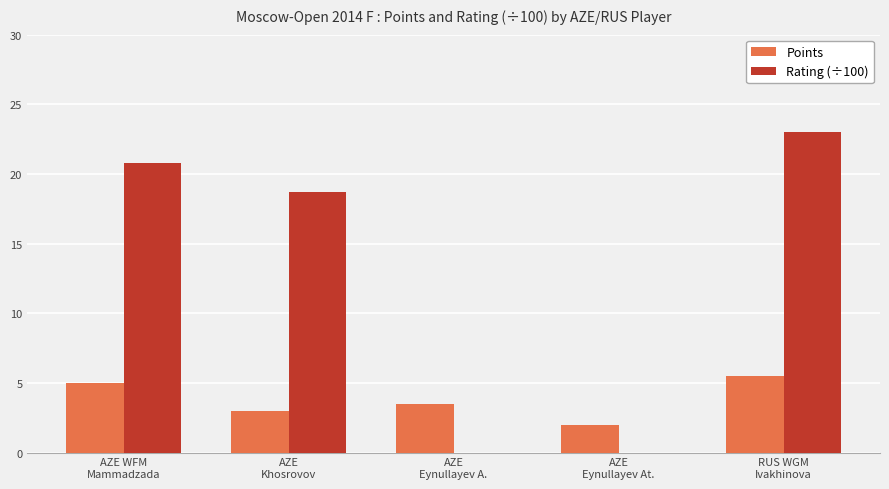

Between AZE
Eynullayev A. and AZE
Eynullayev At., which series saw the biggest shift?

Points